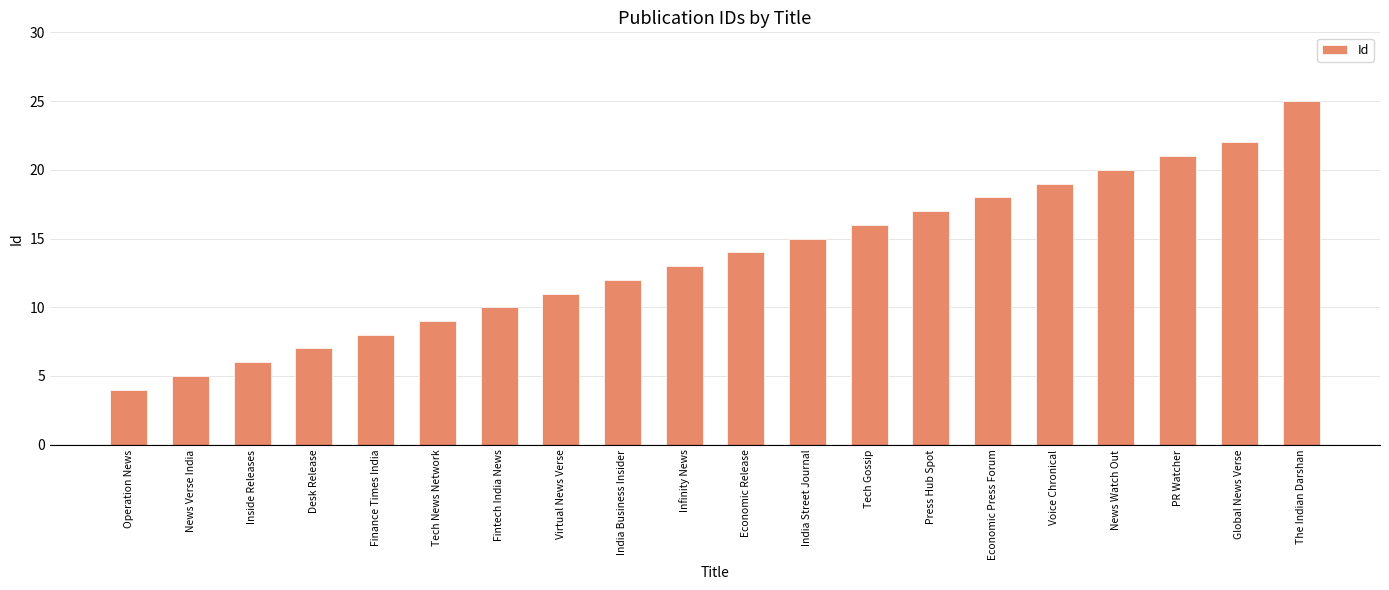

Approximately how many times larger is the value at The Indian Darshan compared to Finance Times India?

3.1